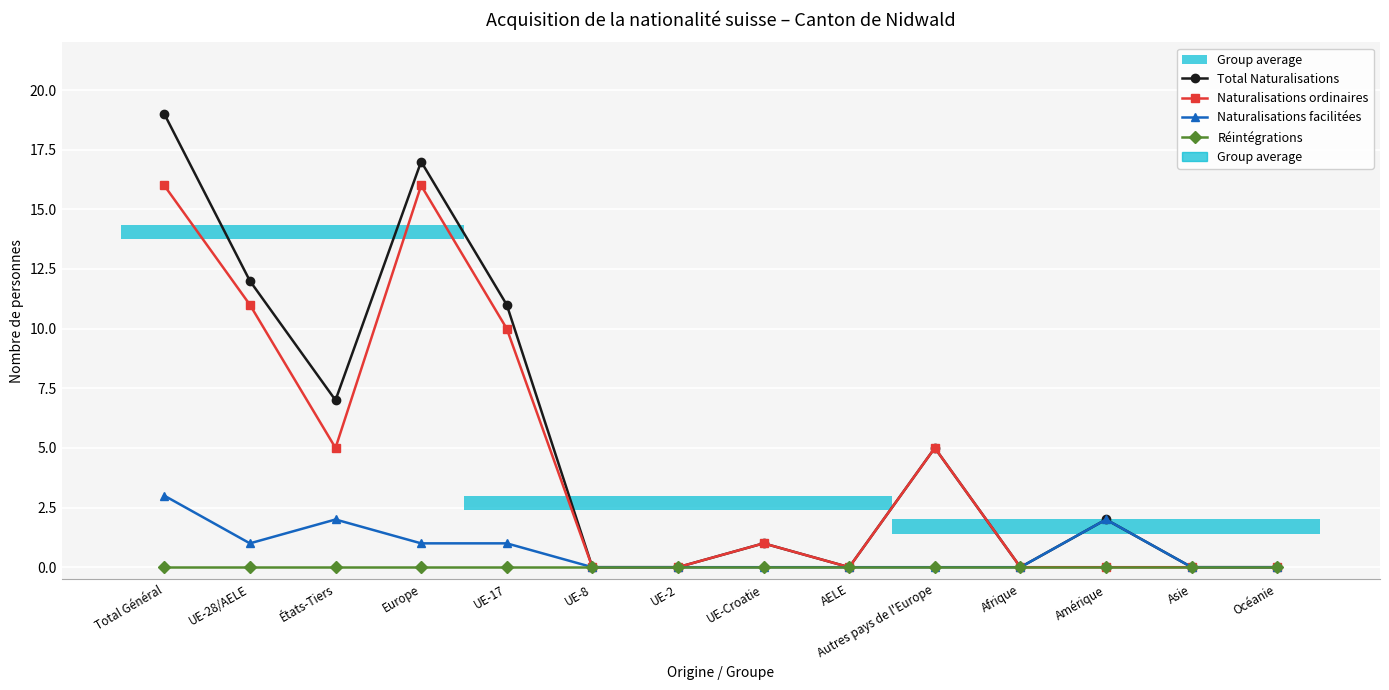

Rank the series at AELE from lowest to highest value.

Total Naturalisations, Naturalisations ordinaires, Naturalisations facilitées, Réintégrations